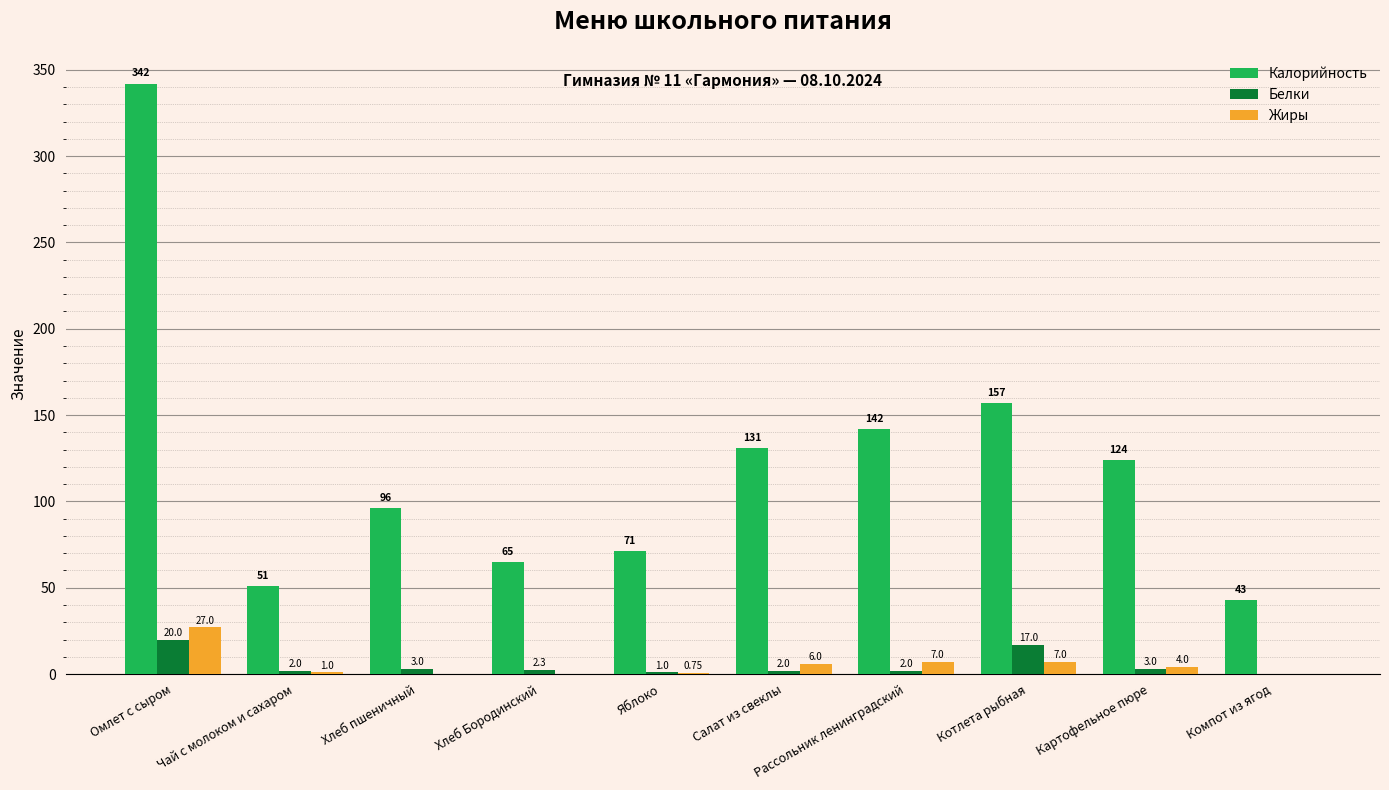

Which series changed the most between Омлет с сыром and Хлеб Бородинский?

Калорийность